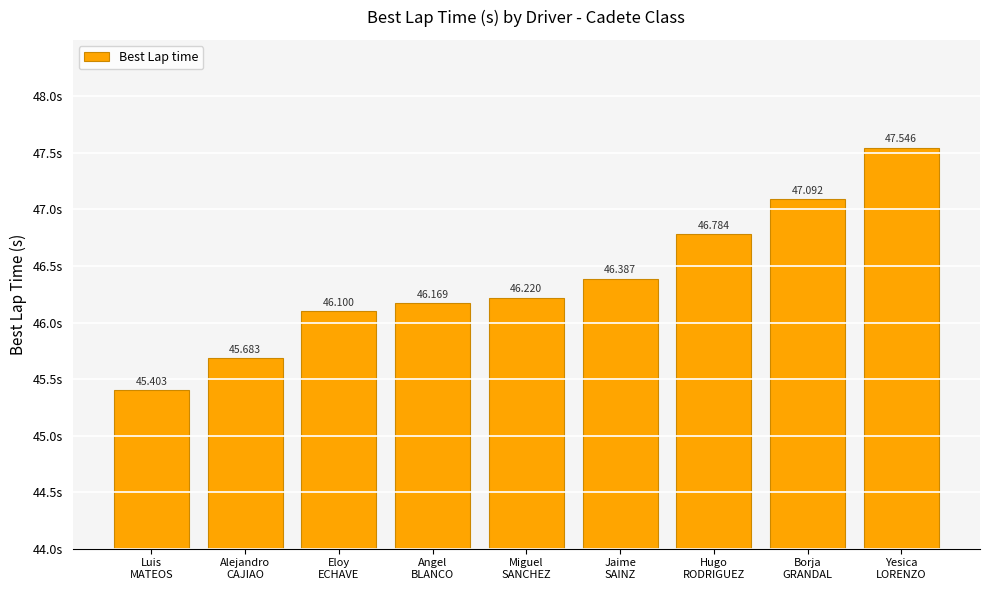

How many series are shown in this chart?

1